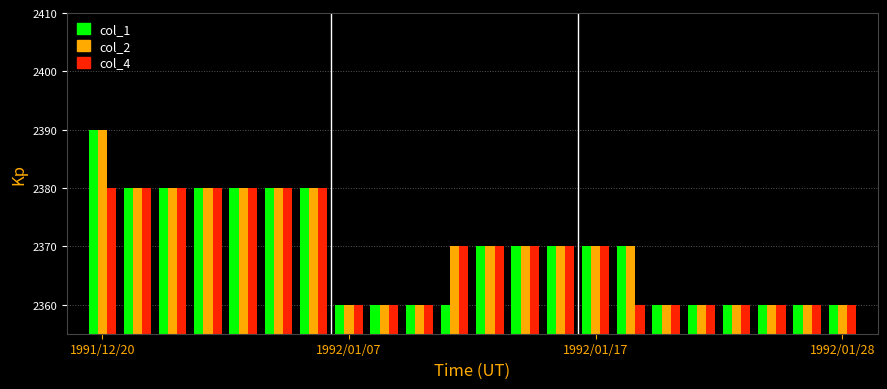

Which category has the highest value across all series?

1991/12/20